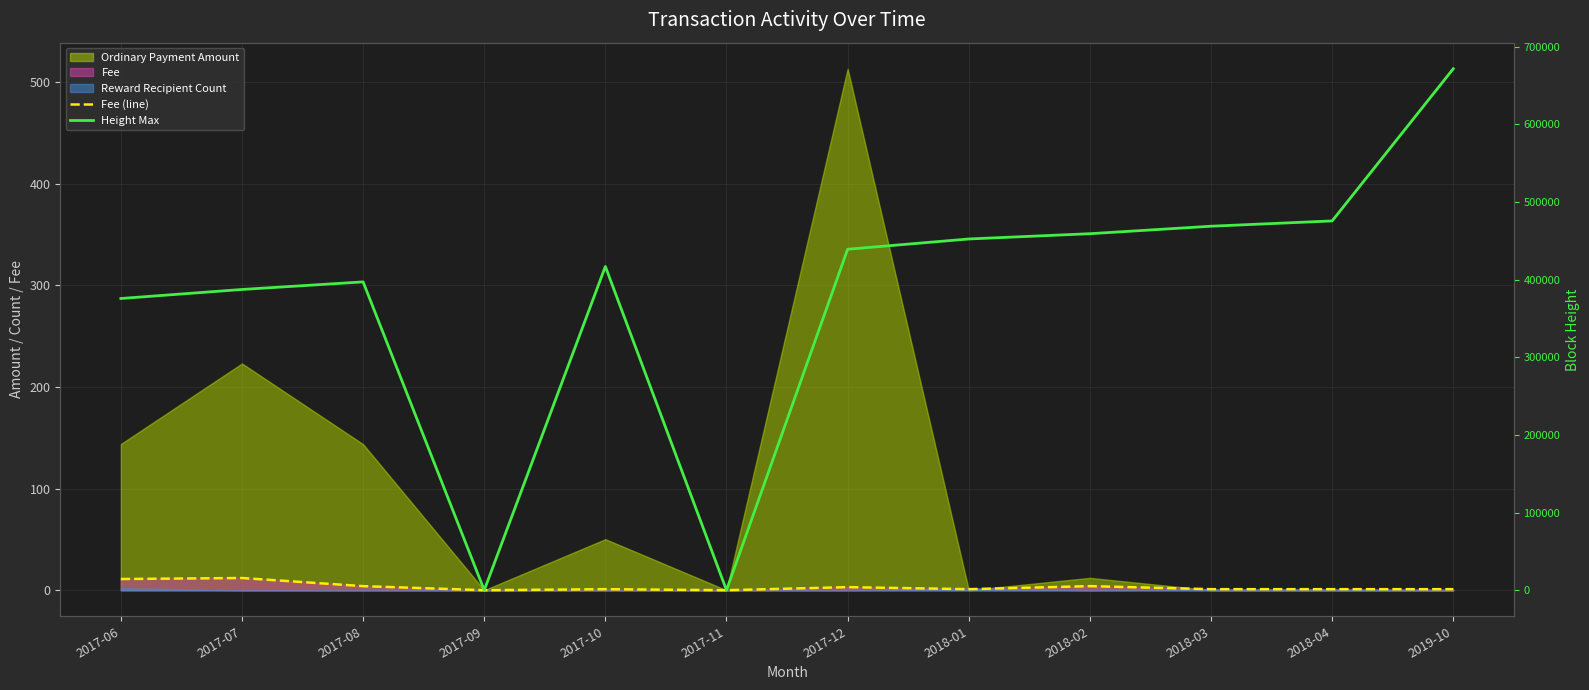

What is the label of the 2nd point from the left?

2017-07